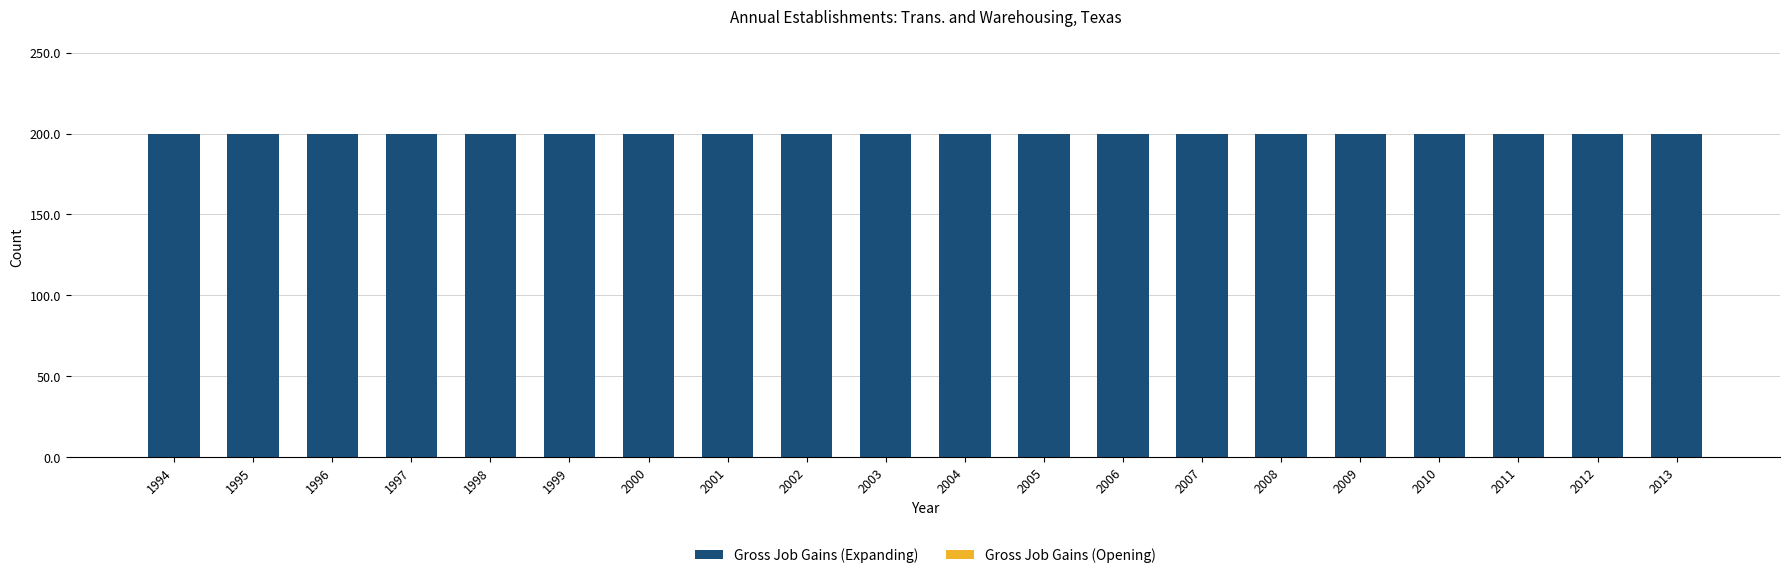

Reading left to right, list all the values displayed in this chart.

Gross Job Gains (Expanding): 200	200	200	200	200	200	200	200	200	200	200	200	200	200	200	200	200	200	200	200
Gross Job Gains (Opening): 0	0	0	0	0	0	0	0	0	0	0	0	0	0	0	0	0	0	0	0